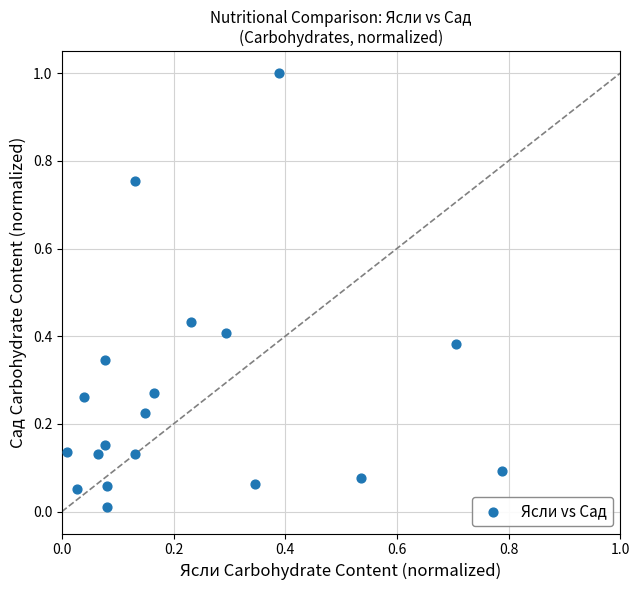

What is the range of Y values (max minus min)?

1.0